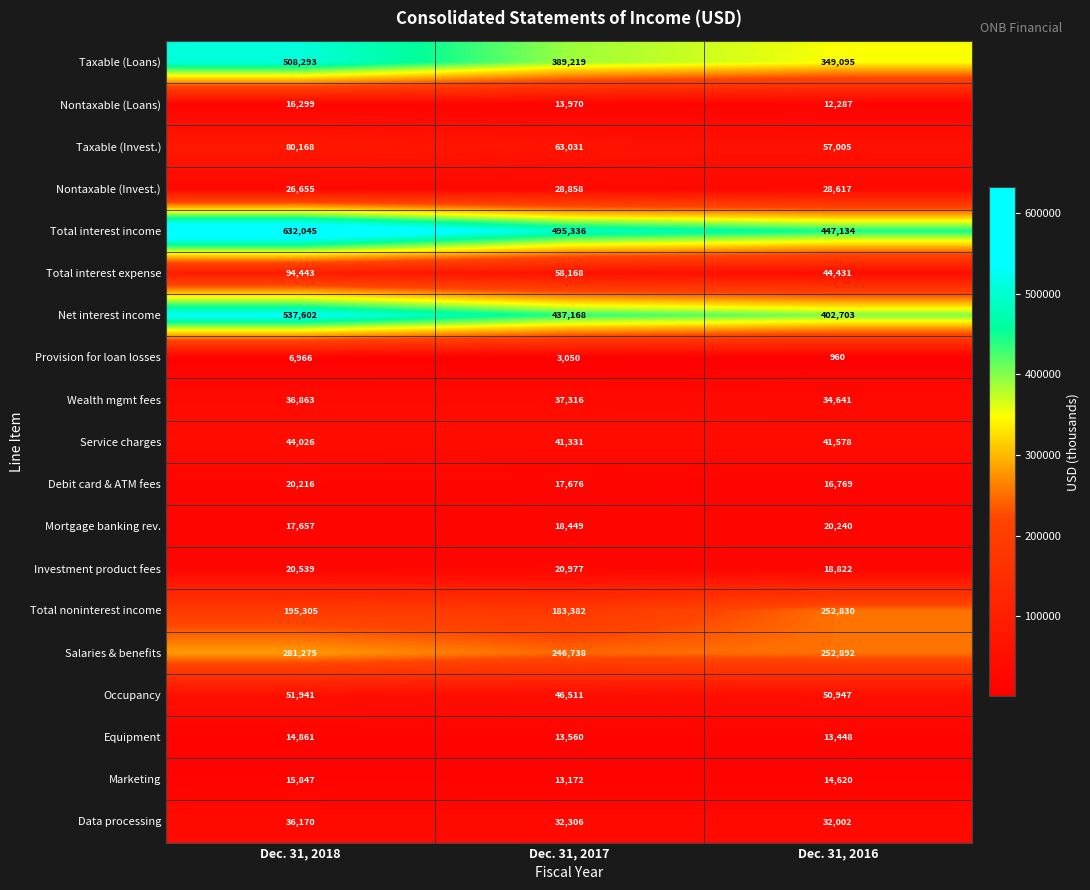

Is the value of Taxable (Invest.) at Dec. 31, 2017 greater than the value of Nontaxable (Invest.) at Dec. 31, 2016?

Yes